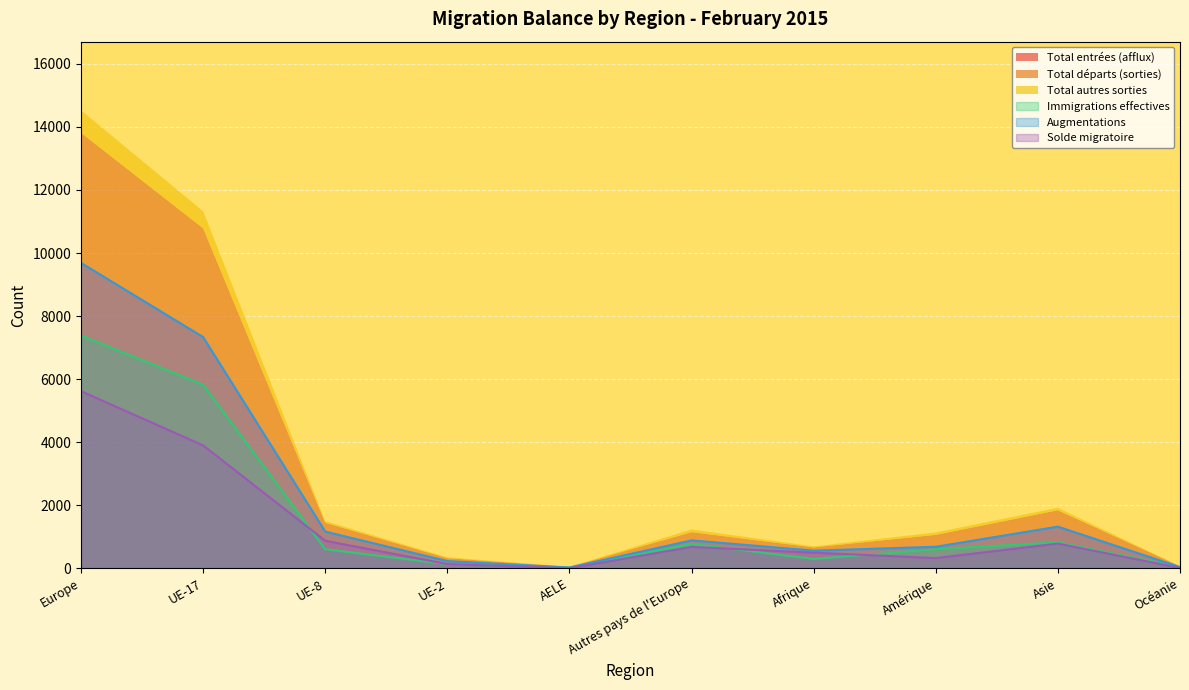

At which label does Solde migratoire reach its peak?

Europe